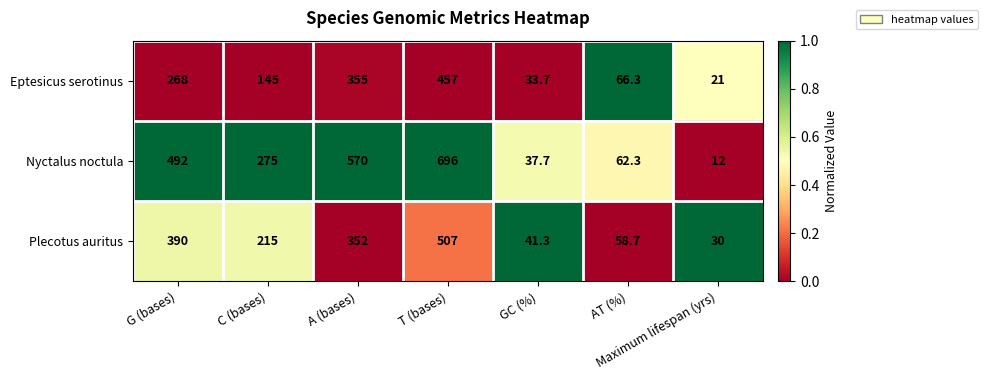

Rank the series by their average value, from highest to lowest.

Nyctalus noctula, Plecotus auritus, Eptesicus serotinus